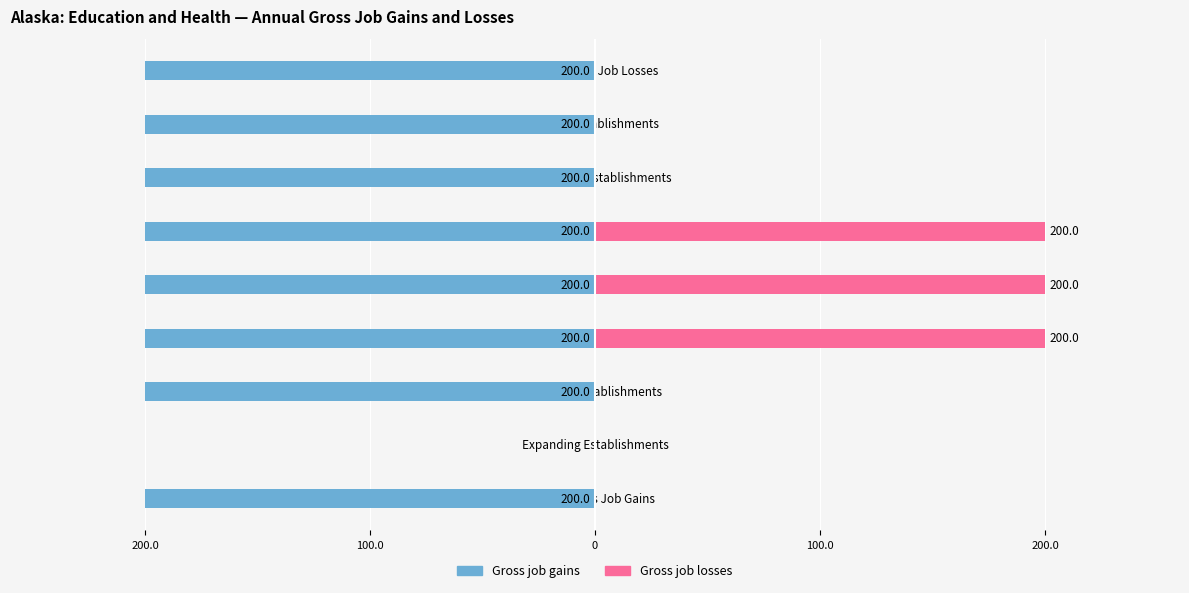

Reading left to right, what are all the values shown in this chart?

Gross job gains: -200	0	-200	-200	-200	-200	-200	-200	-200
Gross job losses: 0	0	0	200	200	200	0	0	0